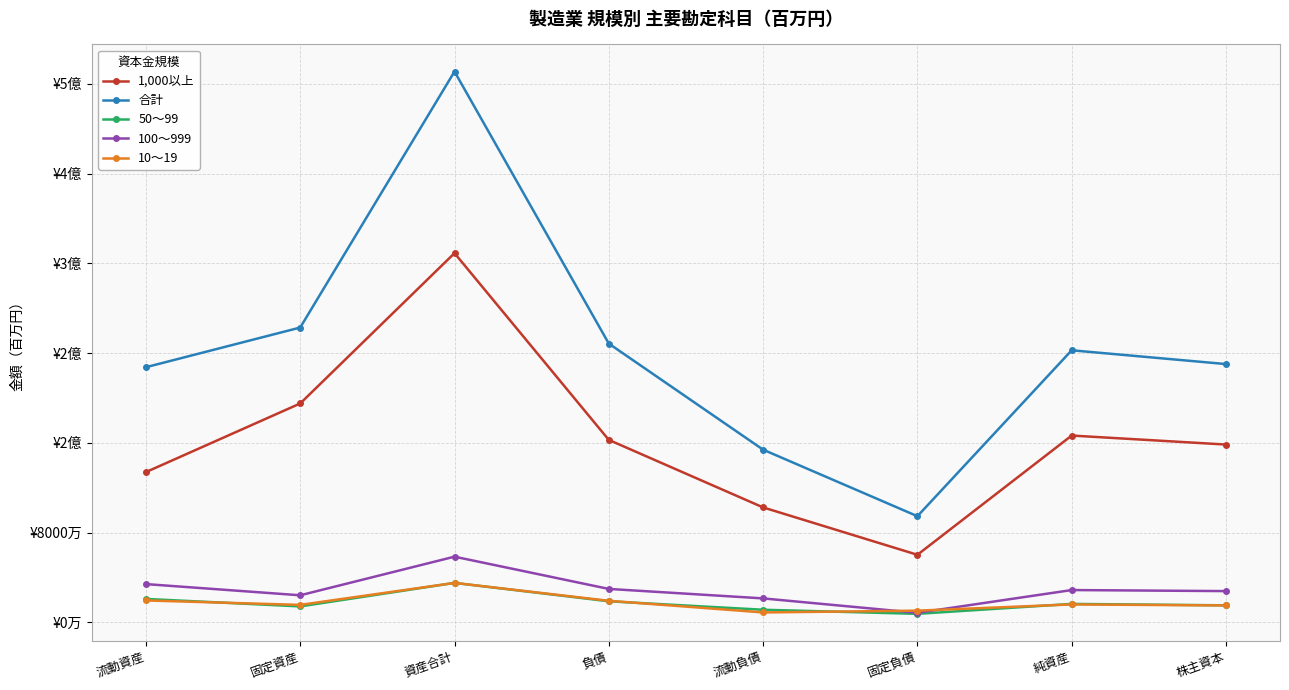

What are all the series names shown in the legend?

1,000以上, 合計, 50～99, 100～999, 10～19